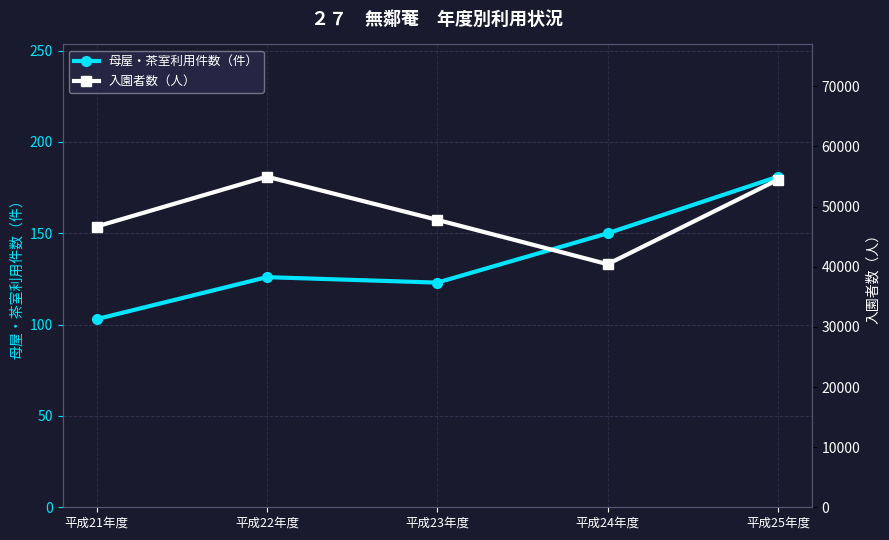

What is the smallest value displayed?

103